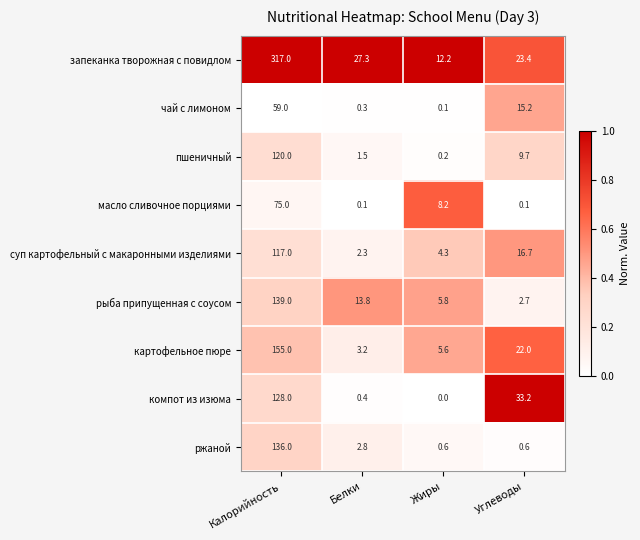

At how many categories does at least one series exceed 0?

4